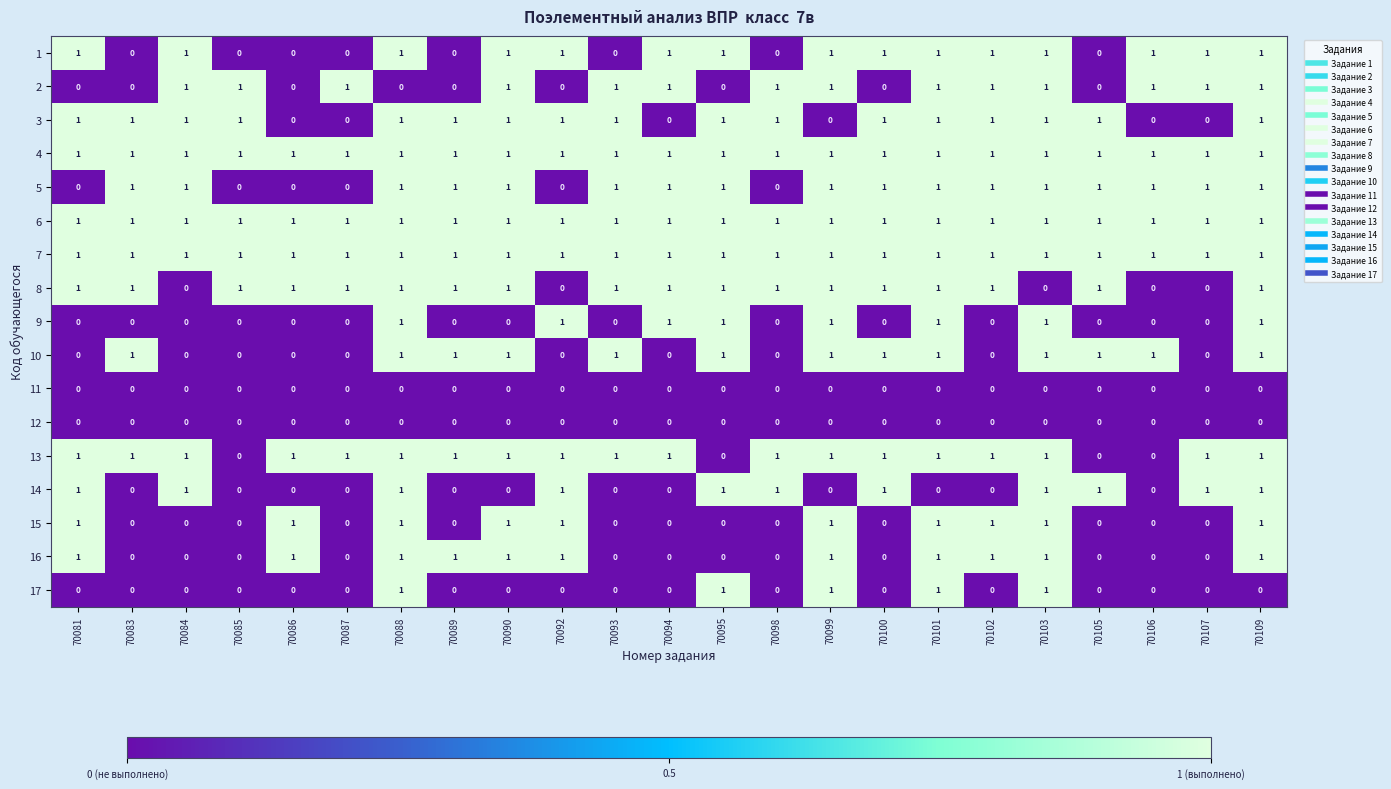

The value of 15 at 70103 is 1. True or false?

True